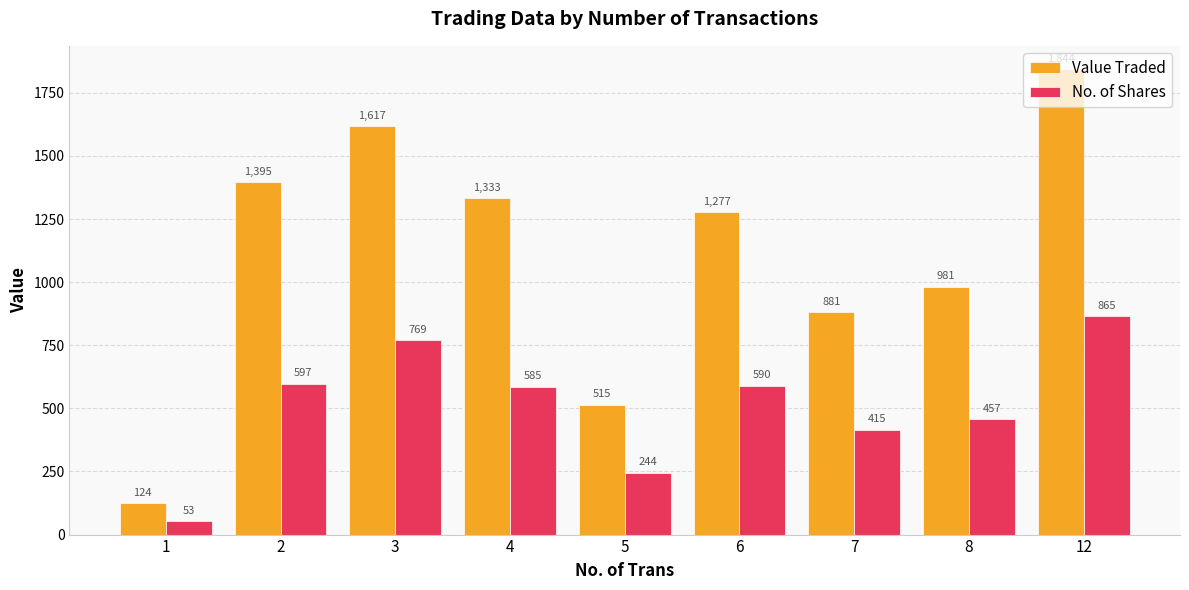

Which series has the largest total across all categories?

Value Traded